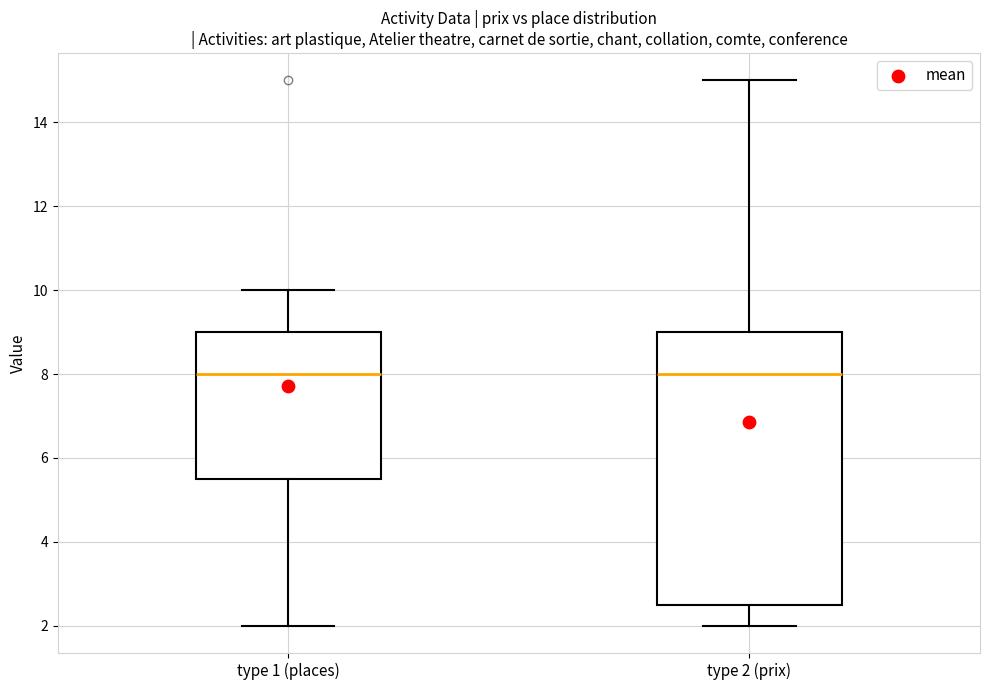

Reading left to right, read every box against the y-axis: the position of its median line, the range the box covers, and the ends of its whiskers. The values are not printed on the chart, so give them approximately, as read against the axis.

type 1 (places): median 8.0, box 5.6 to 9.0, whiskers 2.0 to 10.0
type 2 (prix): median 8.0, box 2.6 to 9.0, whiskers 2.0 to 15.0